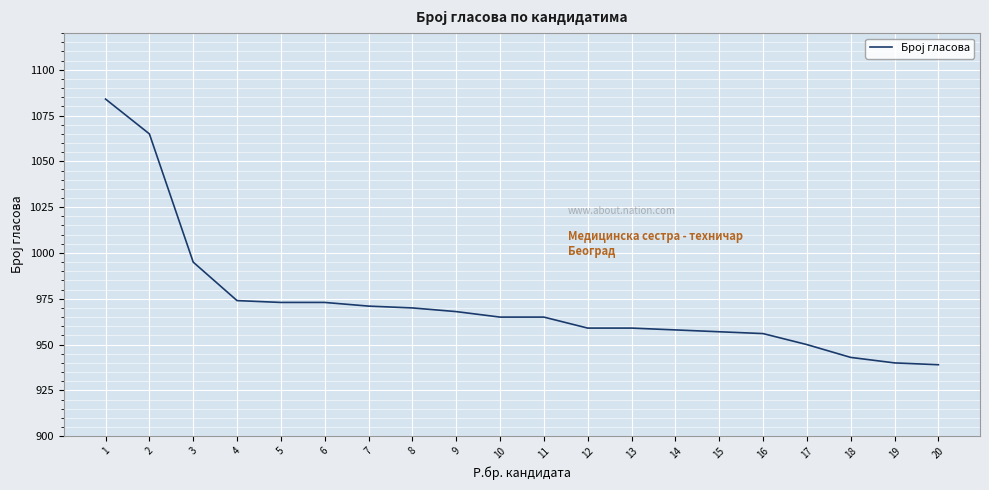

The chart shows a value of 1563 at 19. True or false?

False